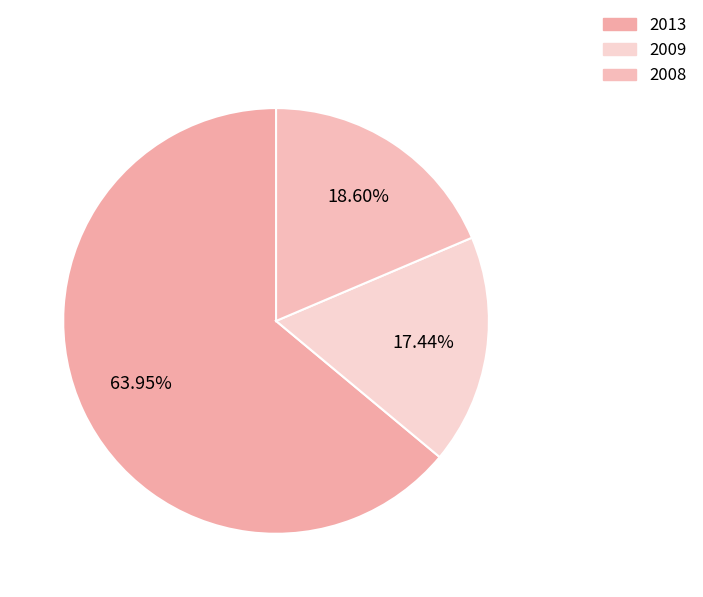

Count the number of slices in the pie.

3